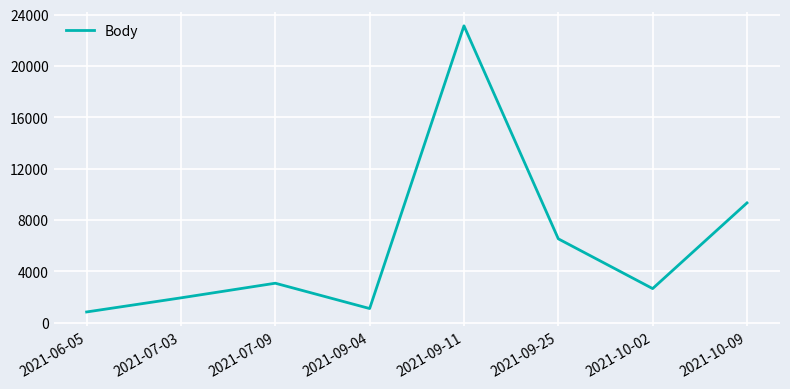

What is the change in value from 2021-06-05 to 2021-10-02?

+1820